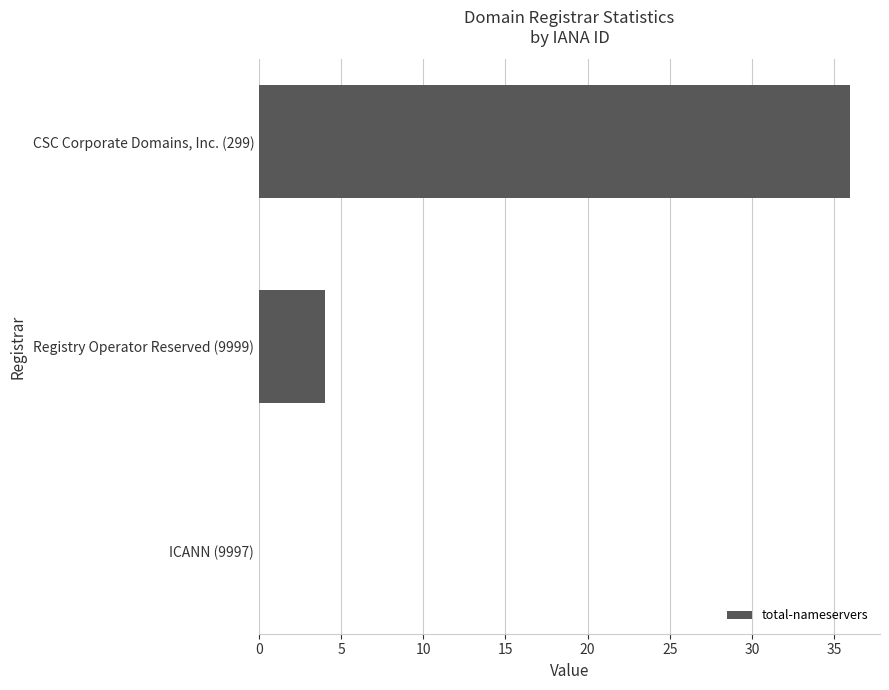

Where is the data nearest to the value 18?

Registry Operator Reserved (9999)